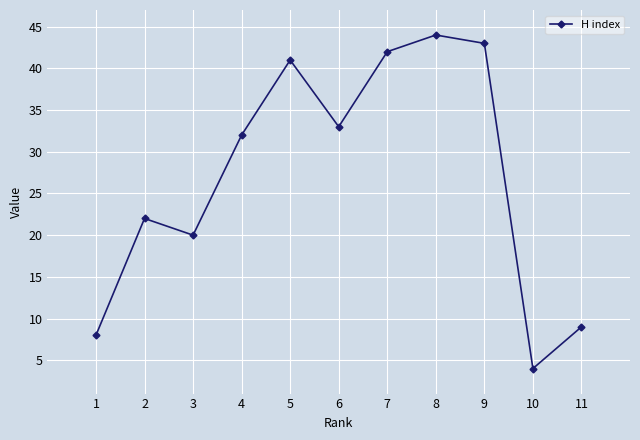

What is the value of the 4th point from the left?

32